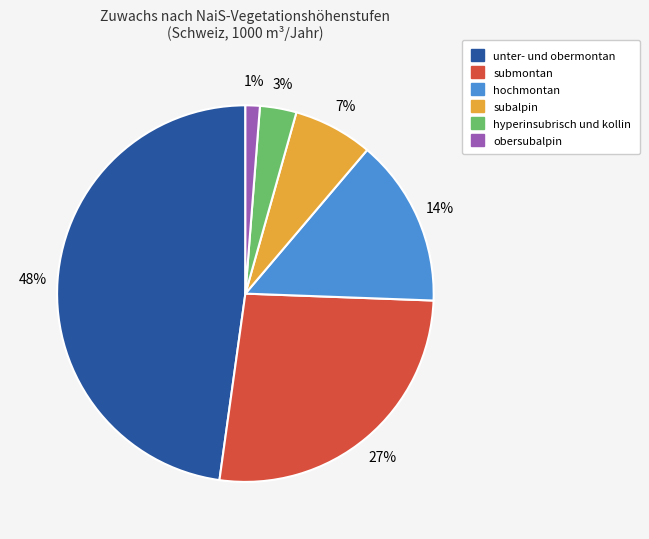

Which has a higher value, subalpin or submontan?

submontan